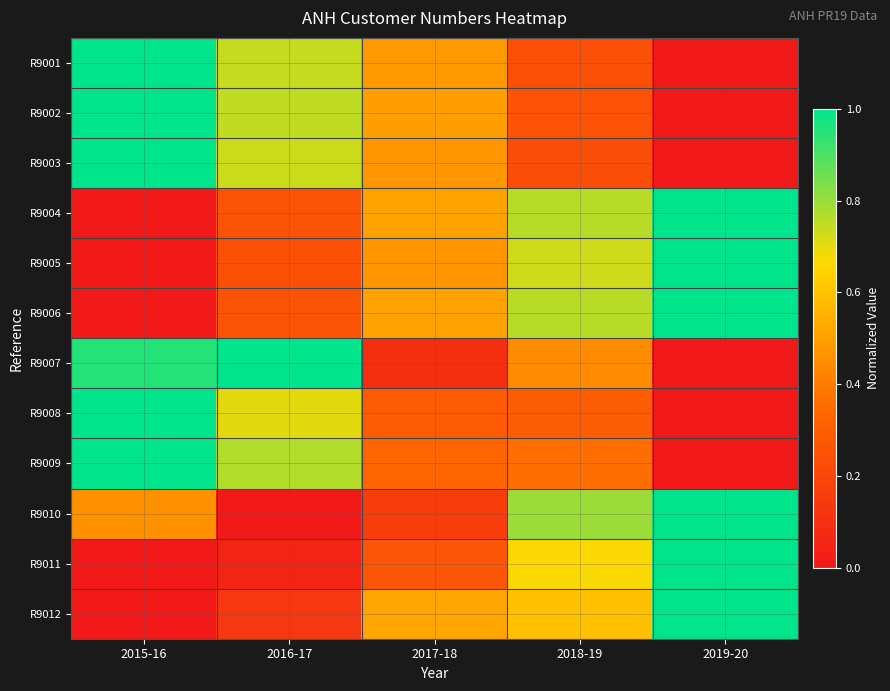

Which series has the widest spread of values?

R9001